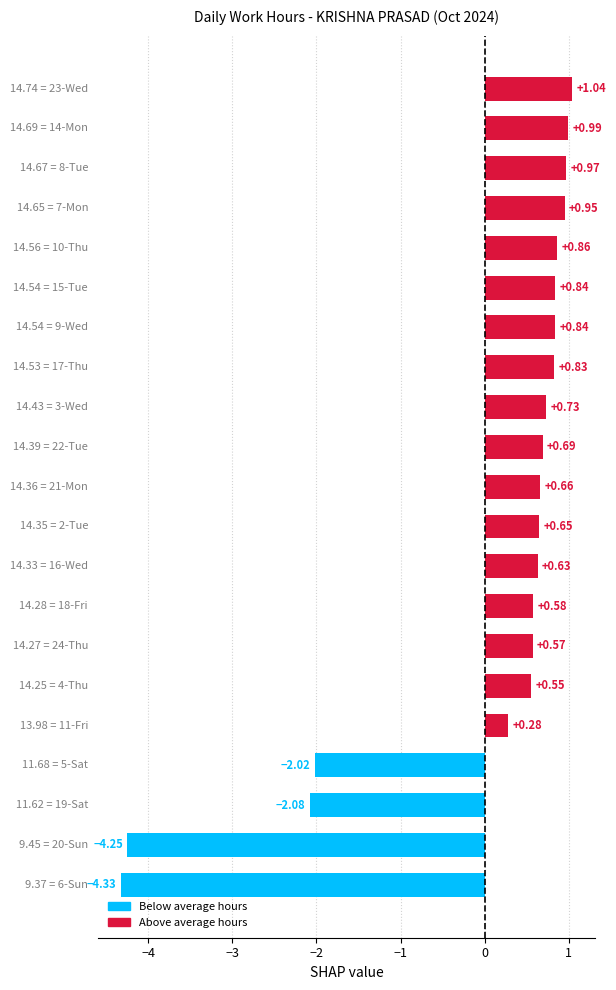

What is the difference between the second highest and second lowest values?

5.2